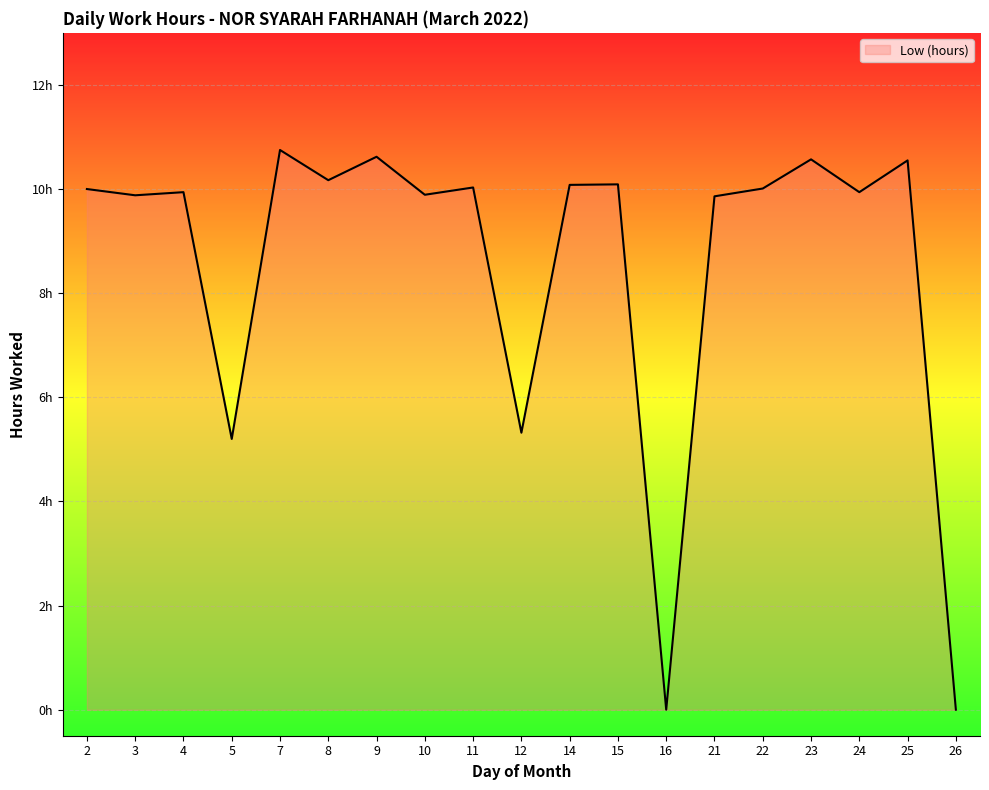

Is this an area chart (filled region under the line)?

Yes